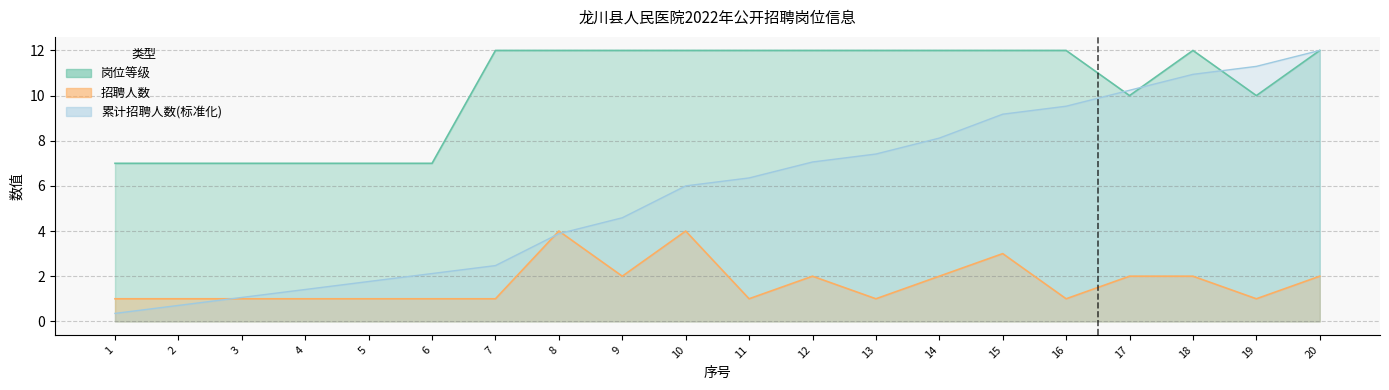

What is the smallest value displayed?

1